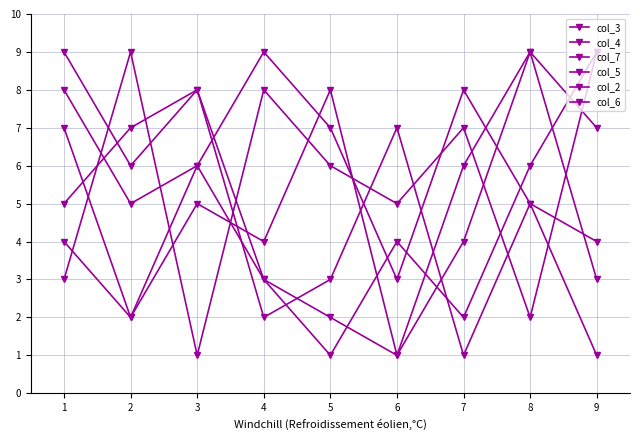

What is the maximum value shown in the chart?

9